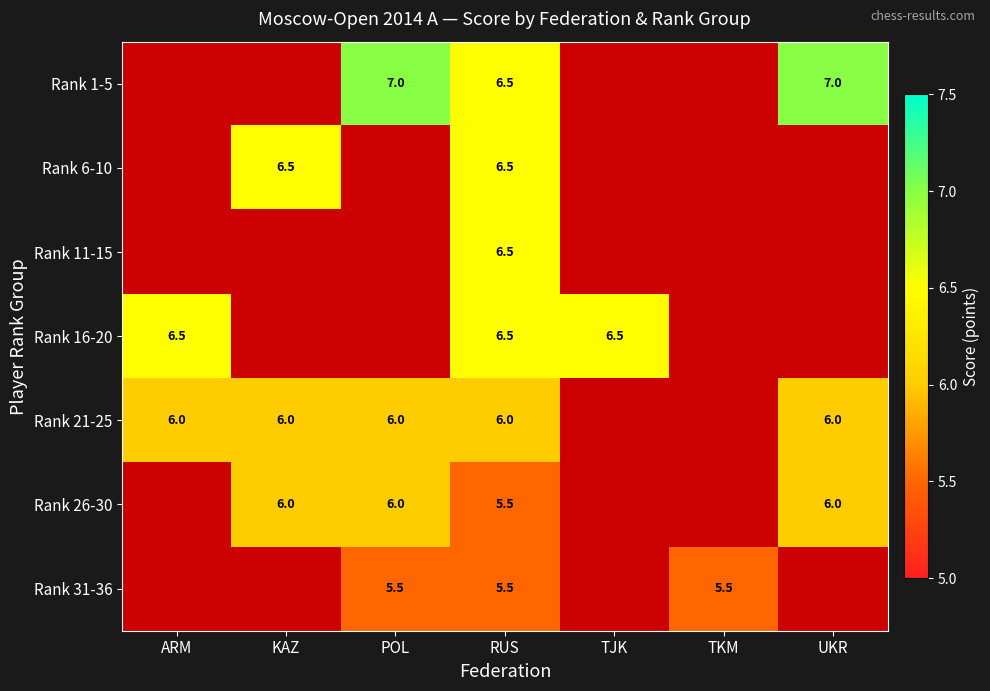

What is the difference between the highest and lowest values at RUS?

1.0